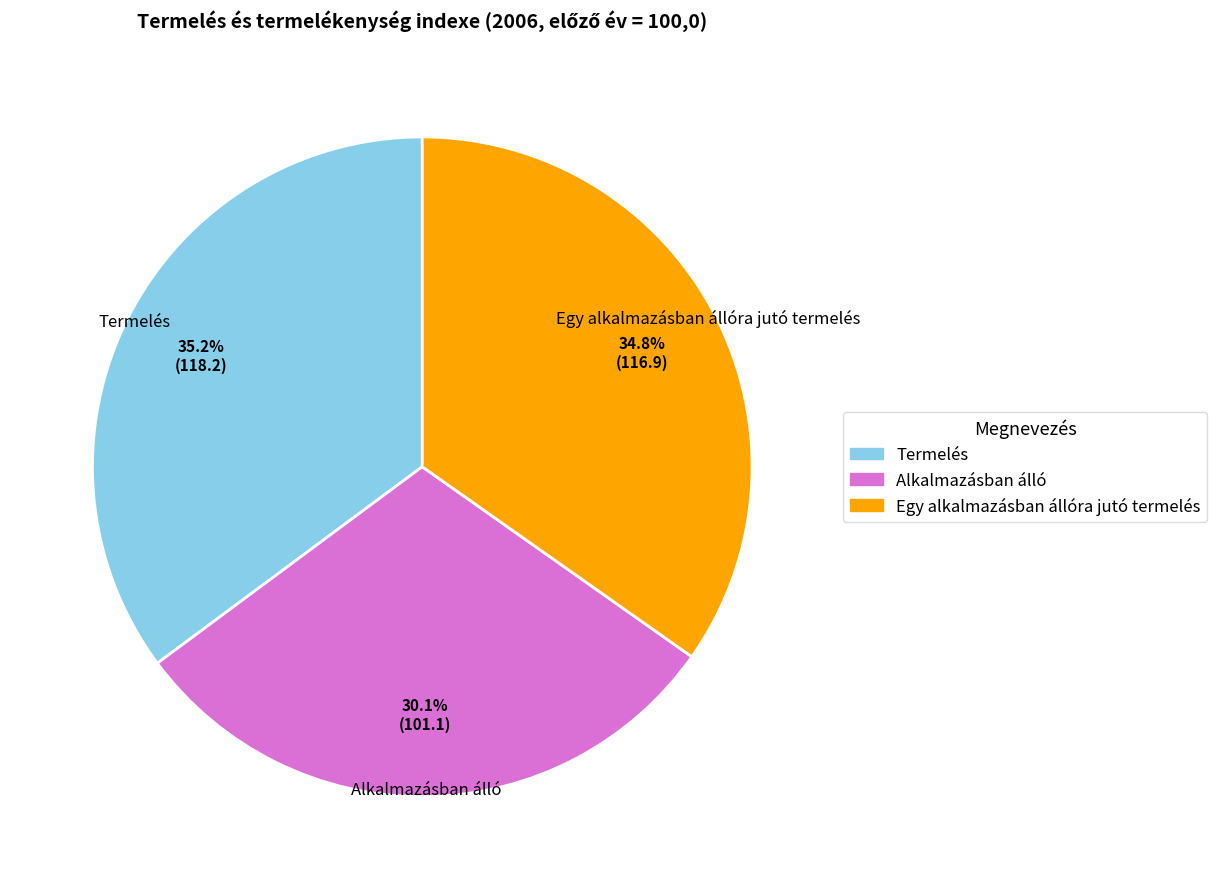

To the nearest percent, what is the combined percentage of Egy alkalmazásban állóra jutó termelés and Termelés?

70%